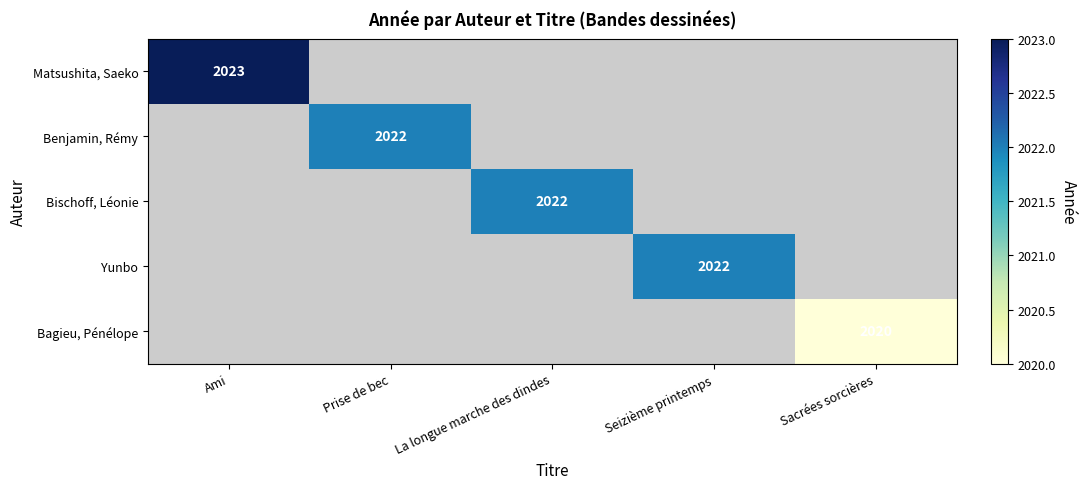

The Bagieu, Pénélope series shows 2020 at Sacrées sorcières. True or false?

True